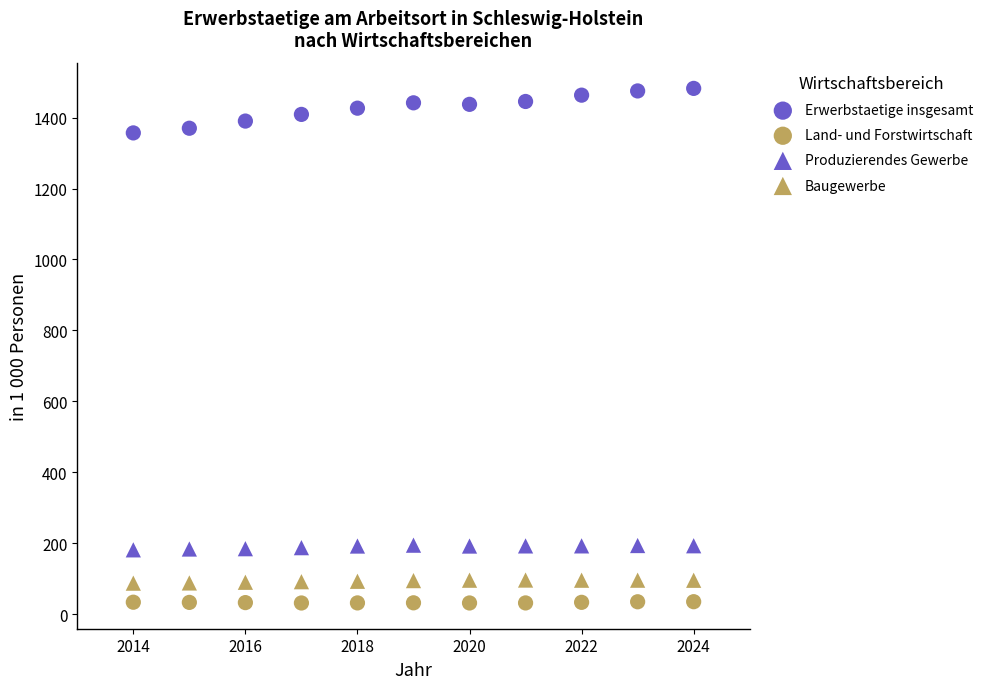

Count the number of points in this scatter plot.

44